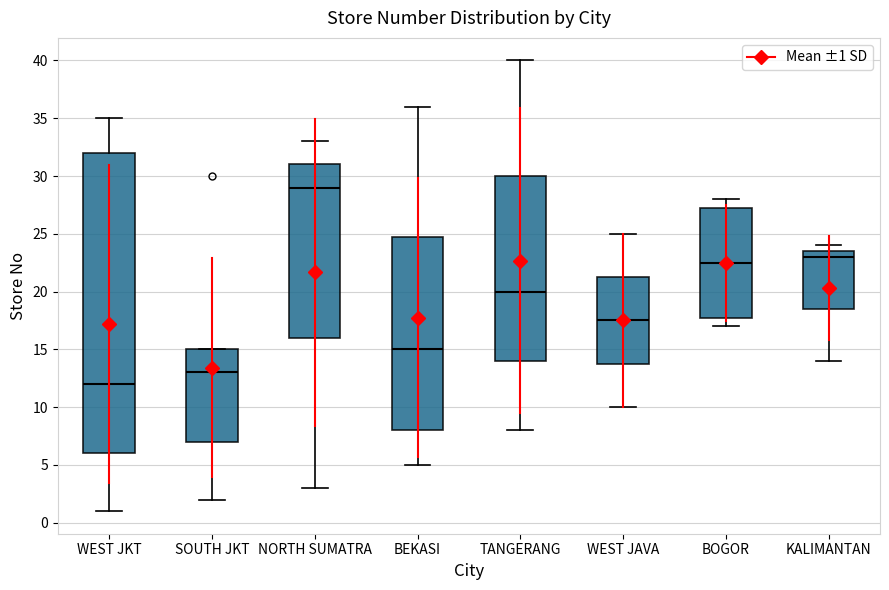

Comparing the boxes themselves (not the whiskers), which one is the tallest?

WEST JKT